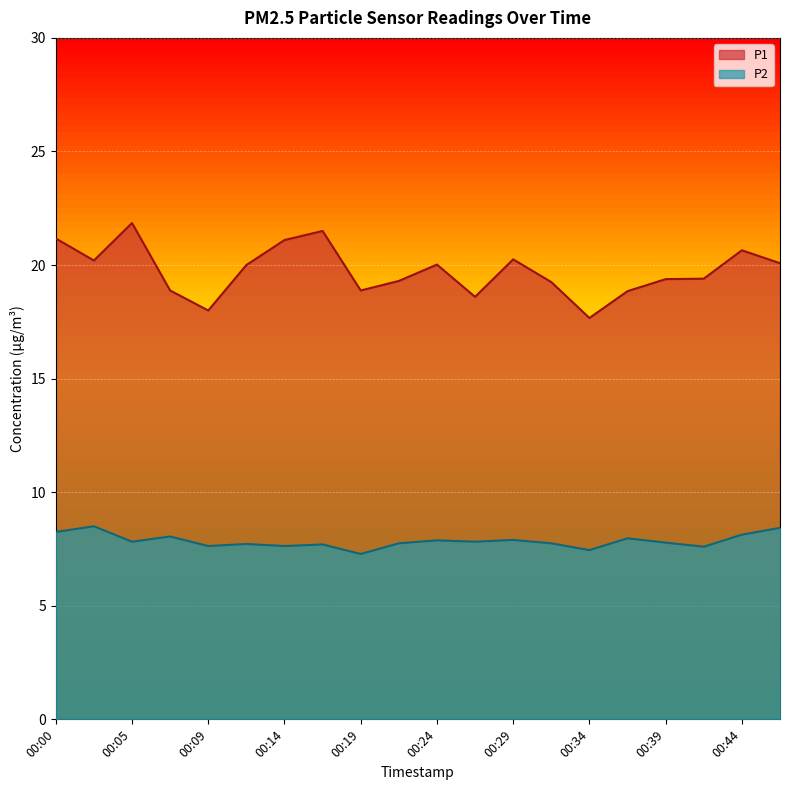

What is the sum of all P1 values?

395.0